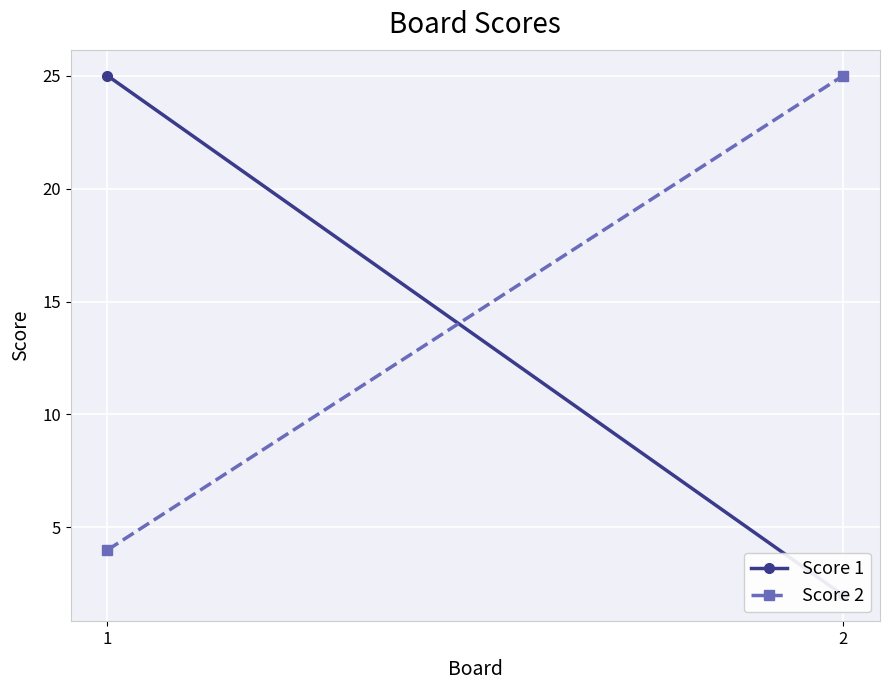

Rank the categories by Score 1 value from highest to lowest.

1, 2